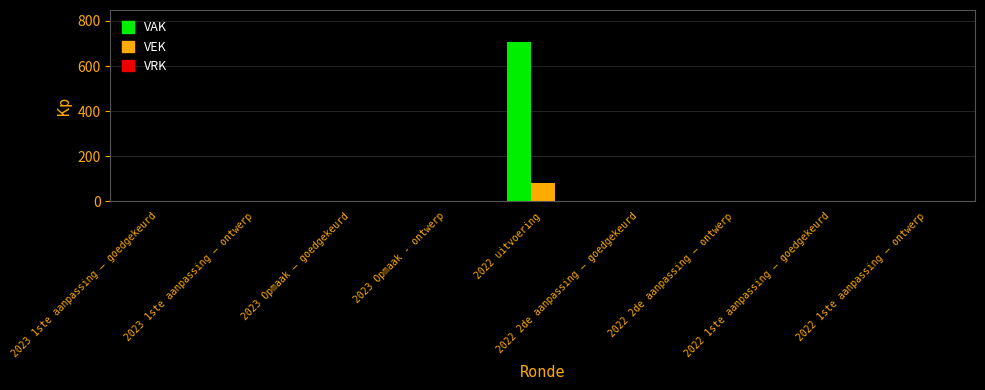

How many groups of bars are there?

9